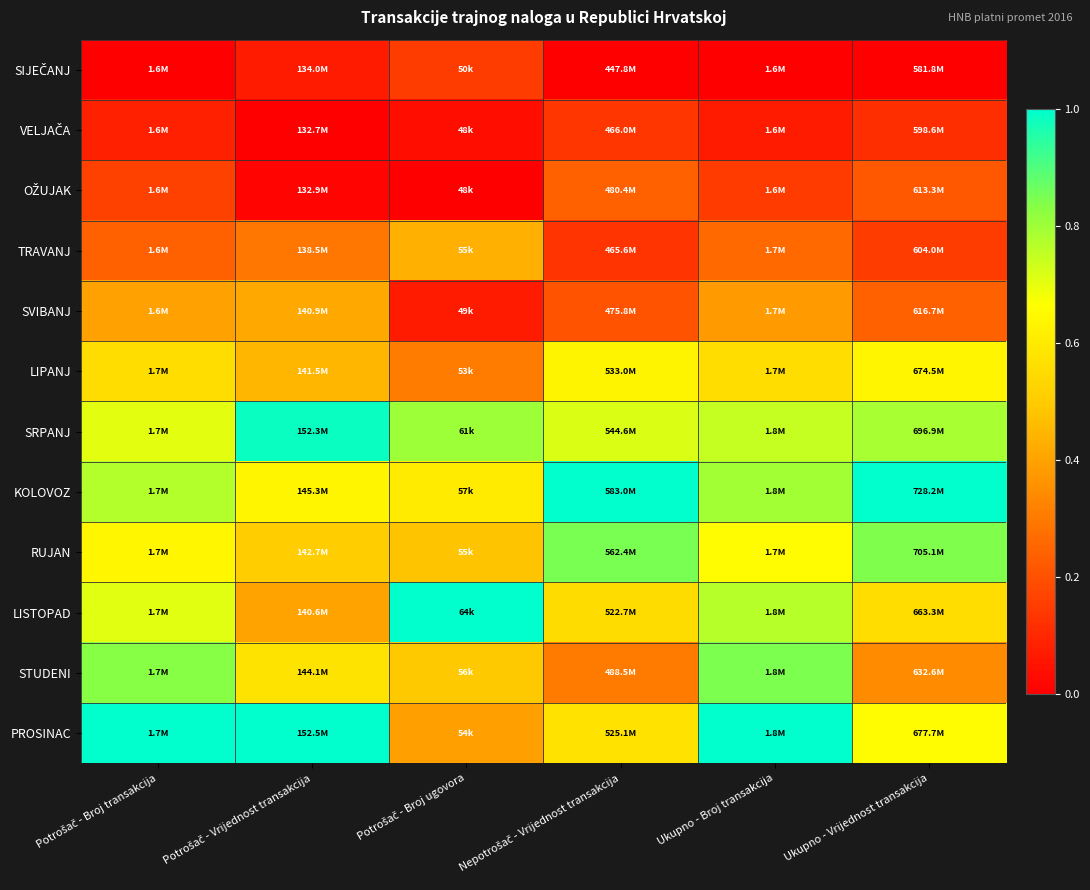

Which series has the largest total across all categories?

KOLOVOZ